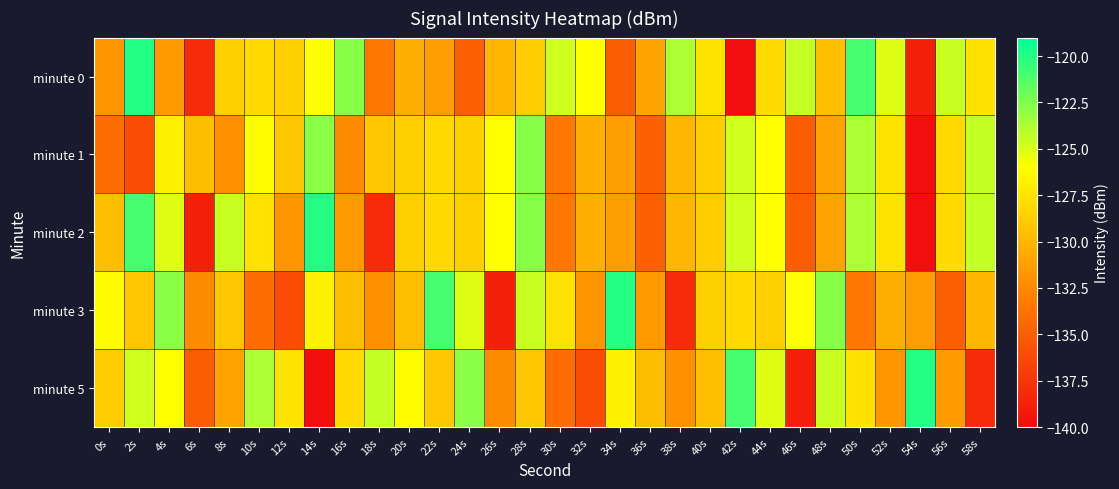

Rank the series by their maximum value, from lowest to highest.

minute 1, minute 0, minute 2, minute 3, minute 5